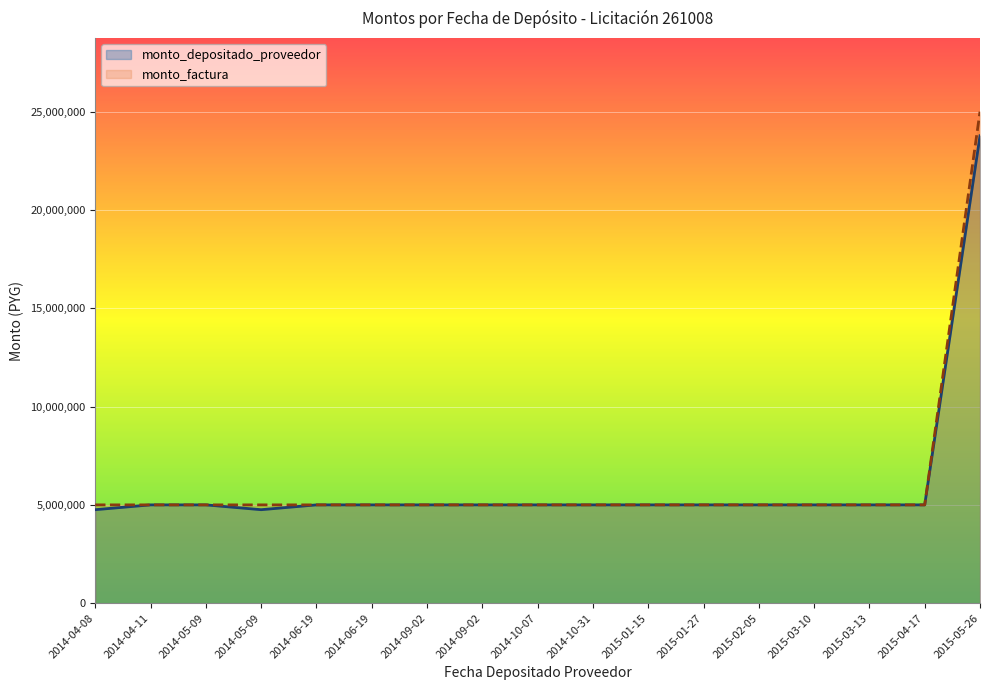

Does the chart display data point markers on the line(s)?

No